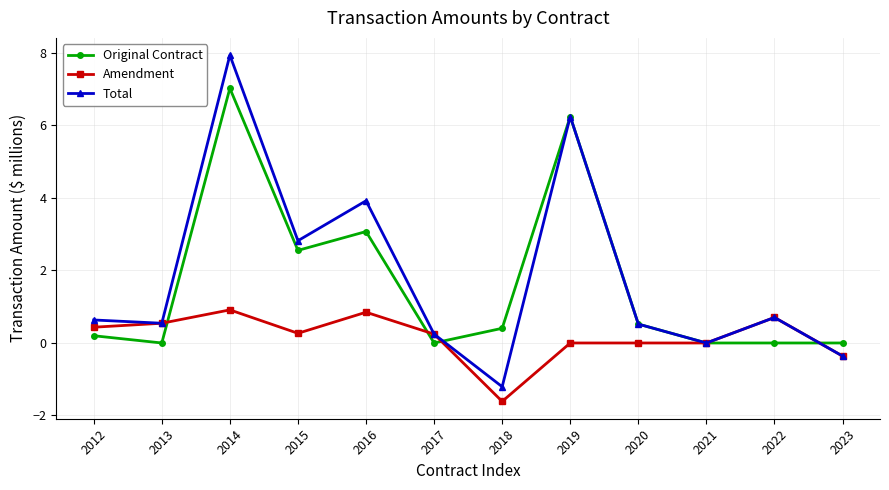

At which category does the chart reach its peak across all series?

2014